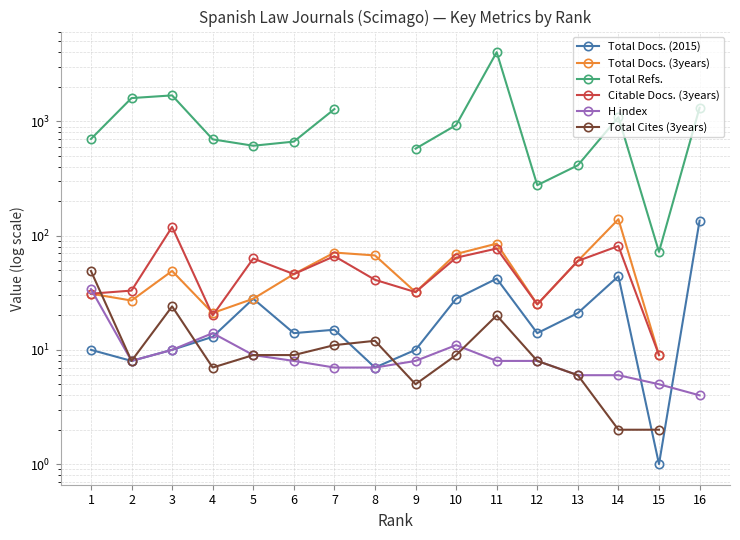

What is the minimum value for Citable Docs. (3years)?

9.0